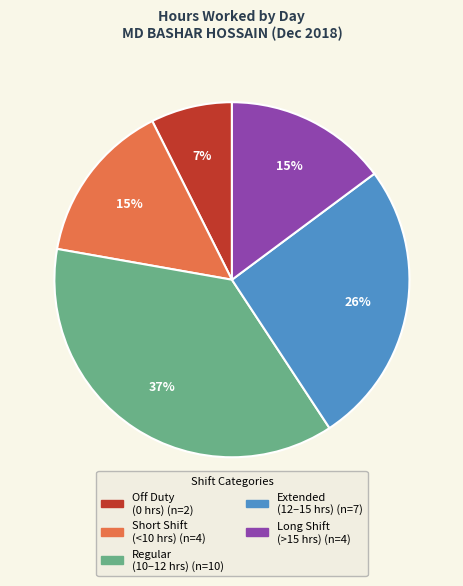

To the nearest percent, what is the difference between the largest and smallest slice percentages?

30%